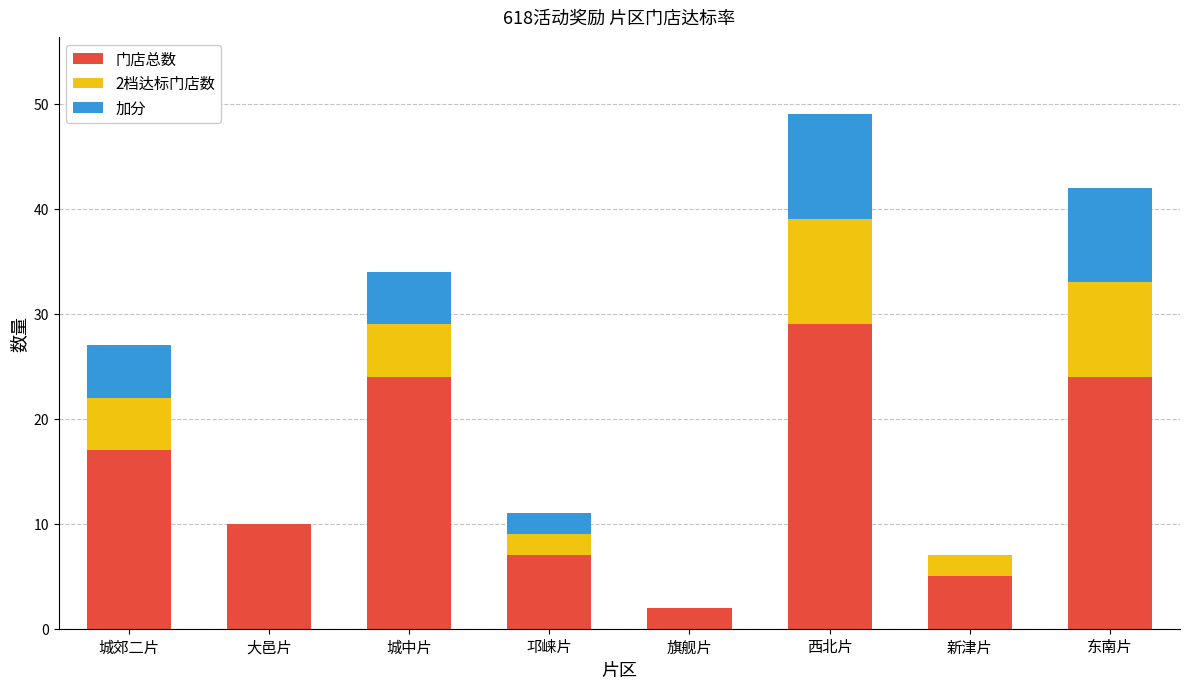

Reading right to left, transcribe the values for 门店总数.

东南片=24	新津片=5	西北片=29	旗舰片=2	邛崃片=7	城中片=24	大邑片=10	城郊二片=17